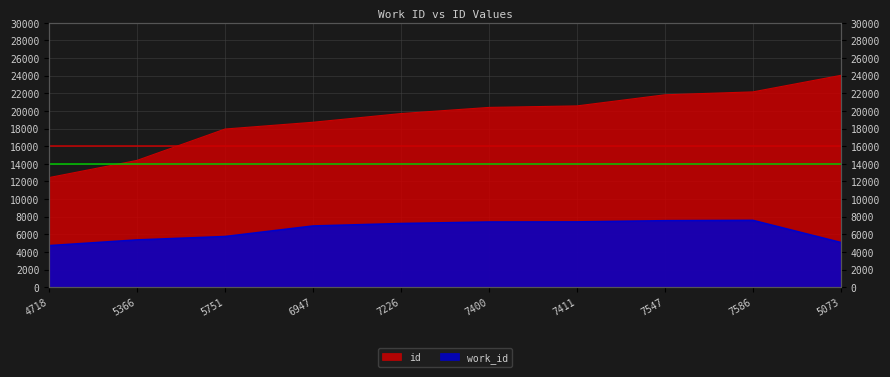

Which category has the highest value in the work_id series?

7586